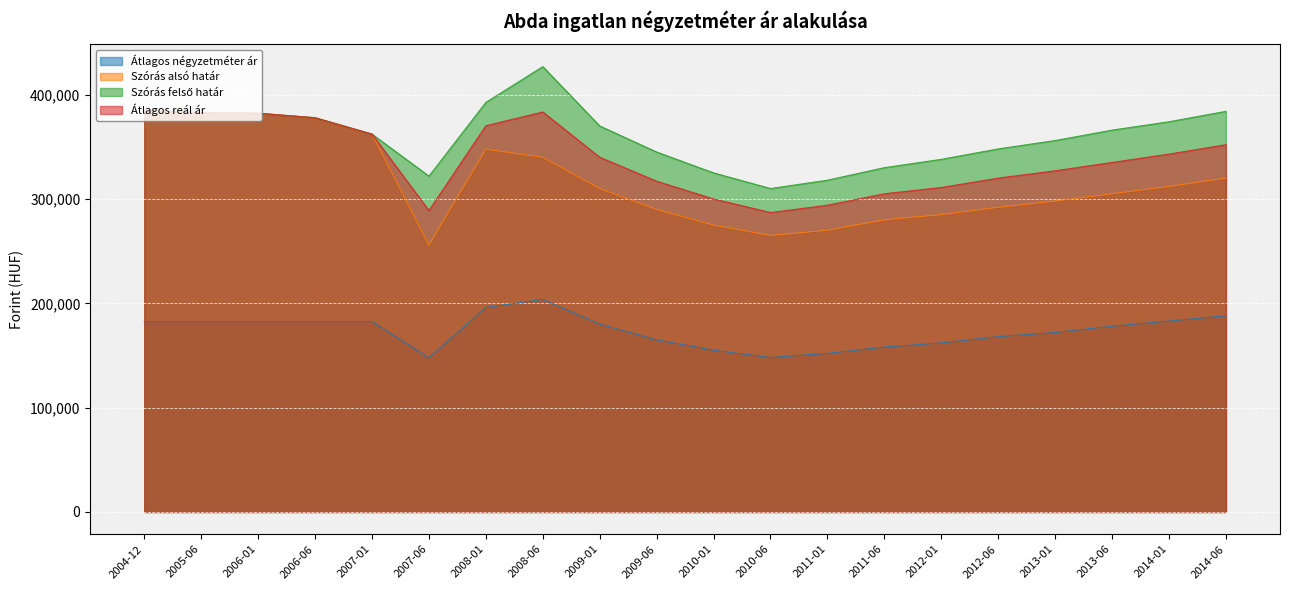

What is the difference between the Átlagos reál ár values at 2014-06 and 2010-01?

52000